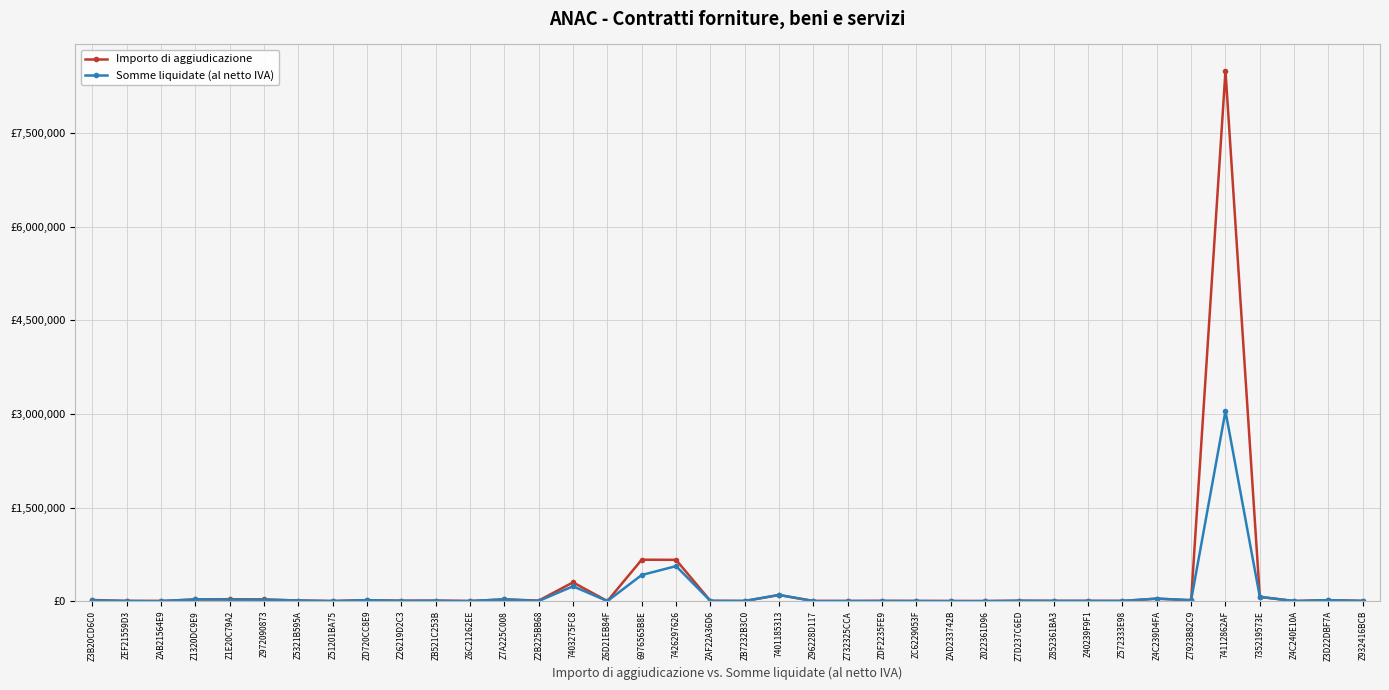

Reading right to left, what are all the values shown in this chart?

Importo di aggiudicazione: Z932416BCB=2941.3	Z3D22DBF7A=14760.0	Z4C240E10A=845.0	735219573E=67660.0	74112862AF=8500000.0	Z7923B82C9=13766.0	Z4C239D4FA=39200.0	Z572333E98=2320.0	Z40239F9F1=3120.0	Z852361BA3=3330.0	Z7D237C6ED=5280.0	Z022361D96=182.7	ZAD233742B=360.0	ZC6229053F=1621.4	ZDF2235FE9=2564.4	Z732325CCA=1620.0	Z96228D117=1357.0	7401185313=97800.0	ZB7232B3C0=1690.0	ZAF22A36D6=3760.0	7426297626=661200.0	6976565B8E=663390.0	Z6D21EB84F=0.0	7403275FC8=300000.0	Z2B225BB68=7500.0	Z7A225C008=27687.0	Z6C21262EE=708.0	ZB521C253B=7000.0	Z26219D2C3=6000.0	ZD720CC8E9=14750.0	Z51201BA75=650.0	Z5321B595A=9000.0	Z972090873=26496.1	Z1E20C79A2=30000.0	Z1320DC9E9=26200.0	ZAB21564E9=1563.7	ZEF21559D3=2450.0	Z3B20CD6C0=16942.9
Somme liquidate (al netto IVA): Z932416BCB=2941.3	Z3D22DBF7A=14747.6	Z4C240E10A=845.0	735219573E=67660.0	74112862AF=3045846.5	Z7923B82C9=13766.0	Z4C239D4FA=39200.0	Z572333E98=2320.0	Z40239F9F1=3120.0	Z852361BA3=3330.0	Z7D237C6ED=5280.0	Z022361D96=177.2	ZAD233742B=360.0	ZC6229053F=1621.4	ZDF2235FE9=2564.3	Z732325CCA=1099.2	Z96228D117=1357.0	7401185313=97800.0	ZB7232B3C0=1690.0	ZAF22A36D6=3760.0	7426297626=560383.7	6976565B8E=417935.5	Z6D21EB84F=0.0	7403275FC8=237278.5	Z2B225BB68=1500.0	Z7A225C008=27687.0	Z6C21262EE=633.2	ZB521C253B=5814.3	Z26219D2C3=4194.1	ZD720CC8E9=14750.0	Z51201BA75=650.0	Z5321B595A=9000.0	Z972090873=23496.1	Z1E20C79A2=23586.4	Z1320DC9E9=26200.0	ZAB21564E9=0.0	ZEF21559D3=2450.0	Z3B20CD6C0=10457.8